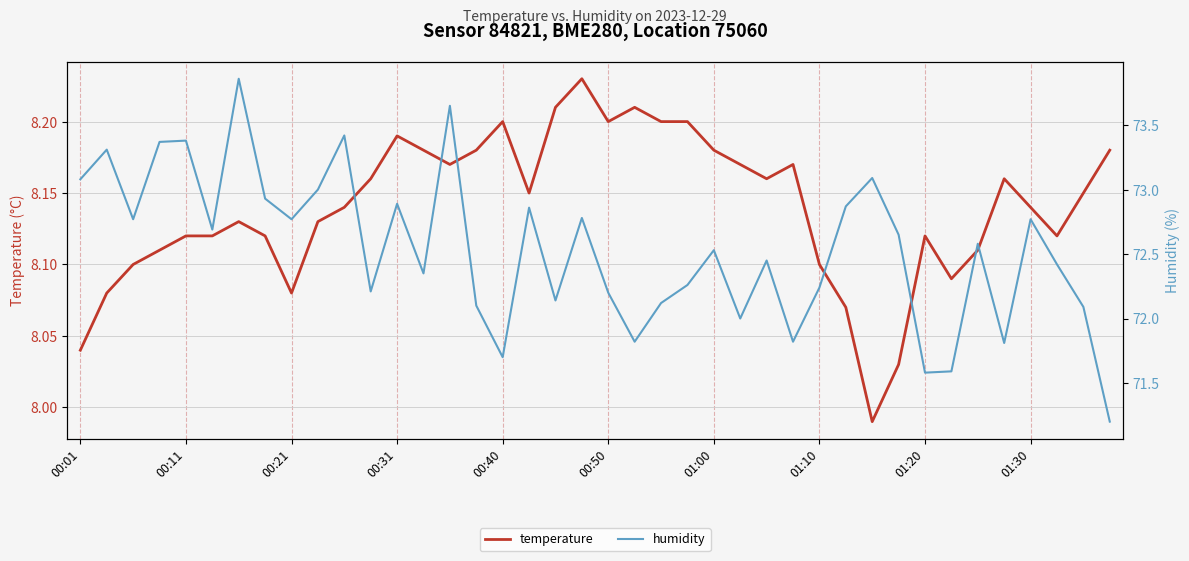

Count the number of data series in this chart.

2